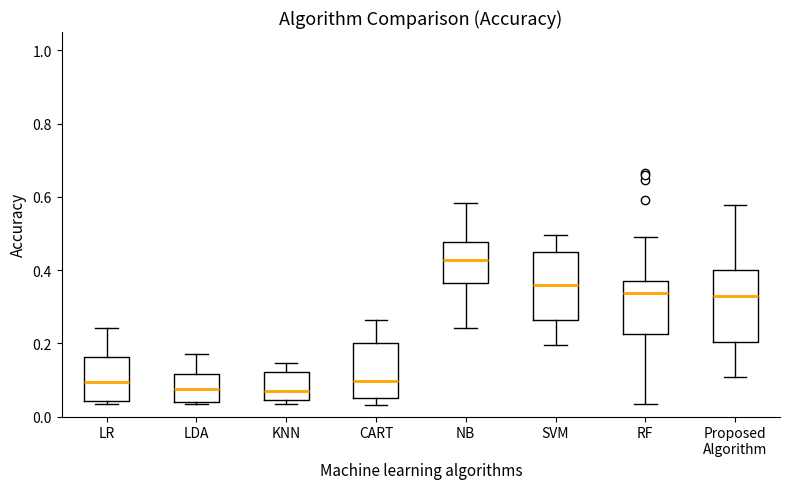

Reading left to right, read every box against the y-axis: the position of its median line, the range the box covers, and the ends of its whiskers. The values are not printed on the chart, so give them approximately, as read against the axis.

LR: median 0.10, box 0.04 to 0.16, whiskers 0.04 (just below the box's lower edge) to 0.24
LDA: median 0.08, box 0.04 to 0.12, whiskers 0.04 to 0.18
KNN: median 0.06, box 0.04 to 0.12, whiskers 0.04 (just below the box's lower edge) to 0.14
CART: median 0.10, box 0.06 to 0.20, whiskers 0.04 to 0.26
NB: median 0.42, box 0.36 to 0.48, whiskers 0.24 to 0.58
SVM: median 0.36, box 0.26 to 0.46, whiskers 0.20 to 0.50
RF: median 0.34, box 0.22 to 0.36, whiskers 0.04 to 0.48
Proposed Algorithm: median 0.32, box 0.20 to 0.40, whiskers 0.10 to 0.58